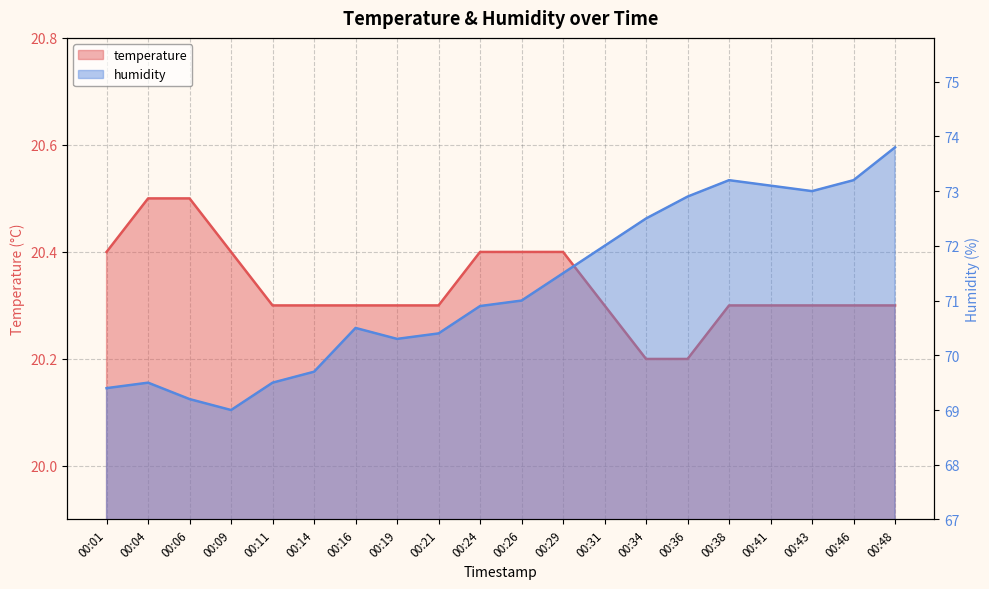

What is the difference between the highest and lowest values at 00:06?

48.7